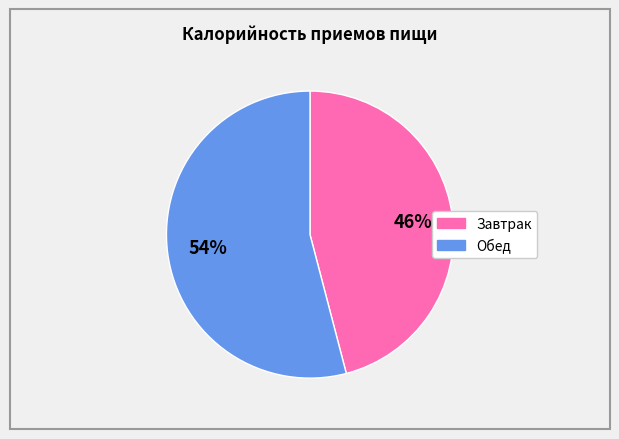

Rank the categories by value from lowest to highest.

Завтрак, Обед